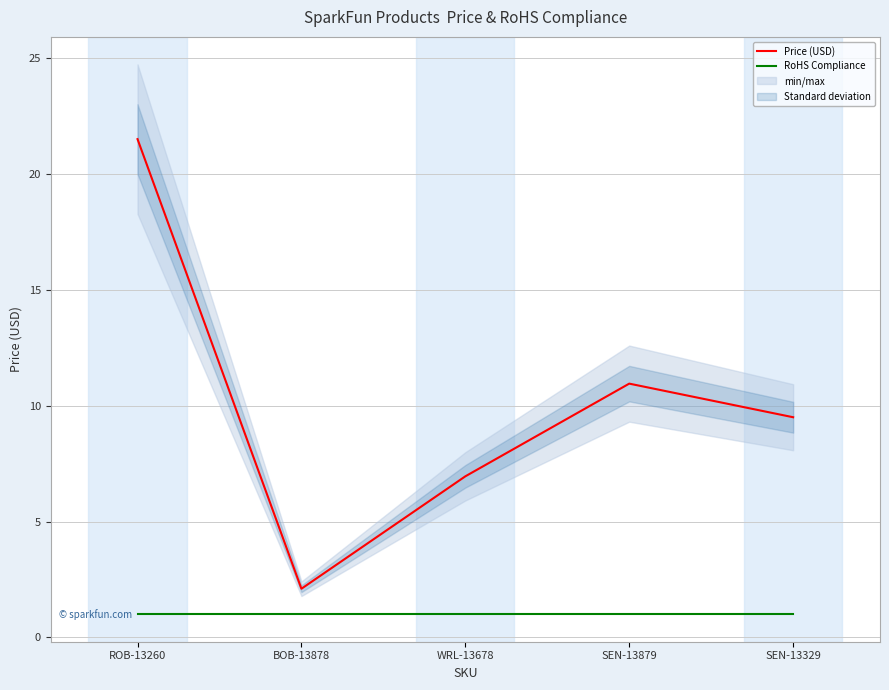

How many lines are shown in the chart?

2